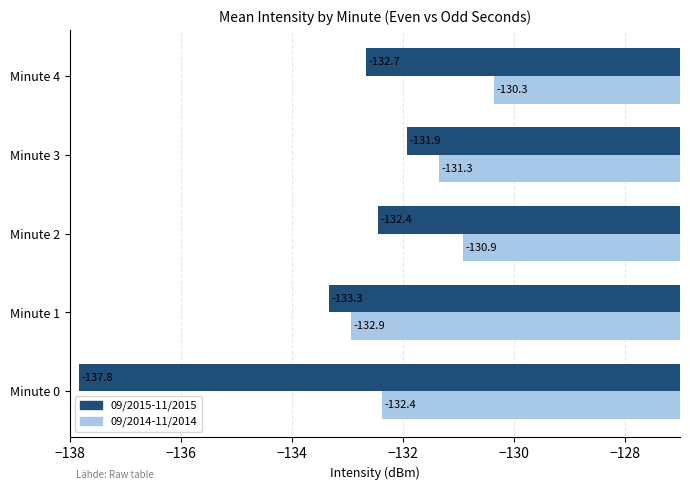

Which series has the largest range (max minus min)?

09/2015-11/2015